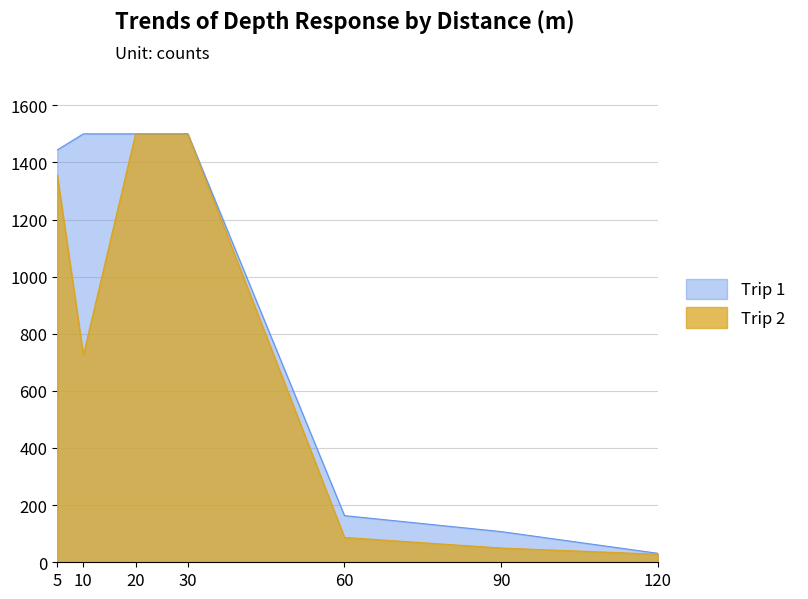

Is the value of Trip 1 at 5 greater than the value of Trip 2 at 60?

Yes